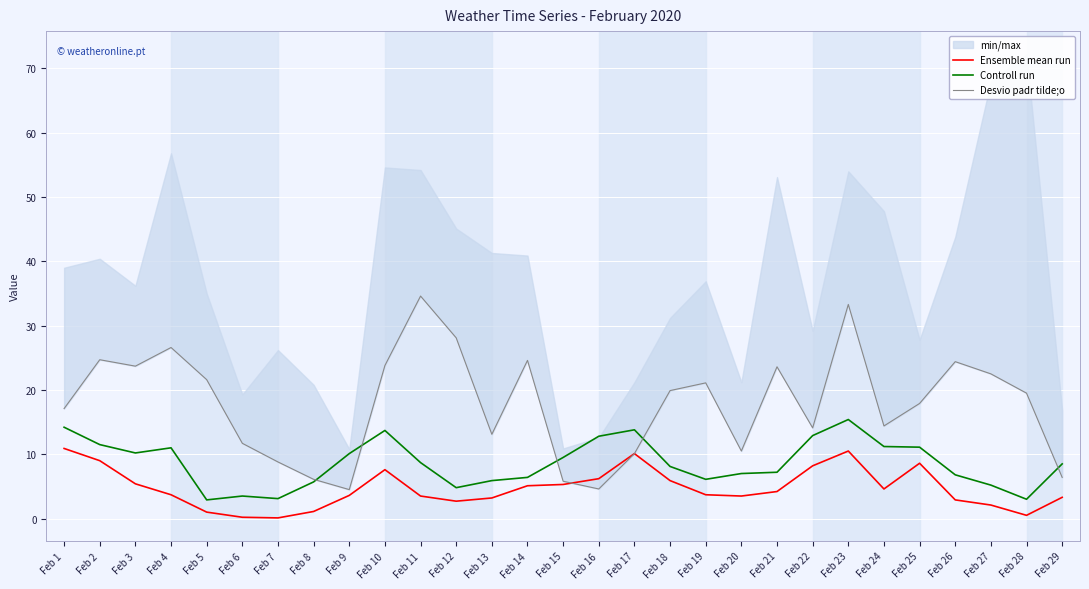

Which category has the lowest value in the Ensemble mean run series?

Feb 7